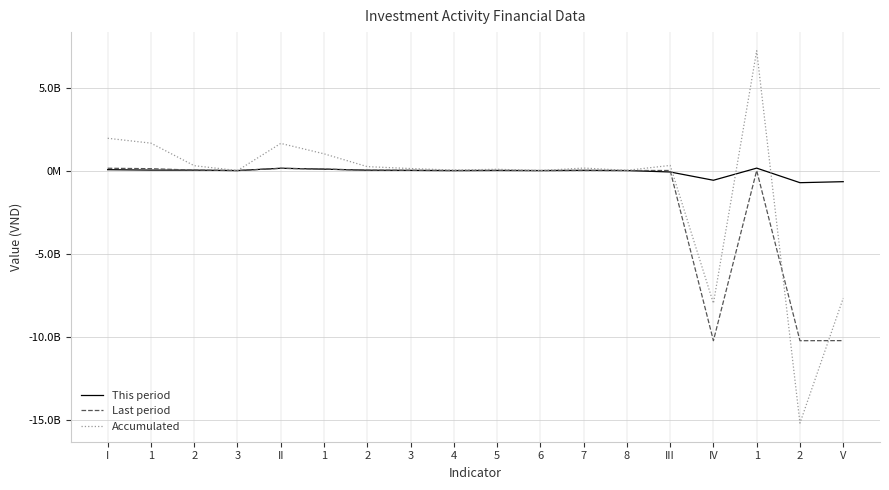

Does the chart have visible grid lines?

Yes